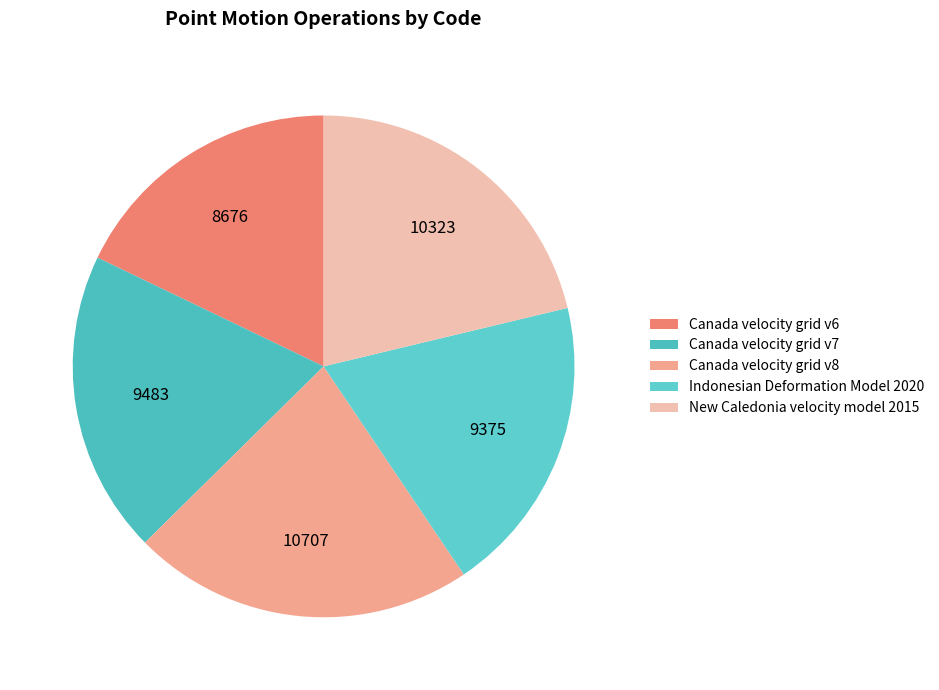

Which slice is the largest?

Canada velocity grid v8